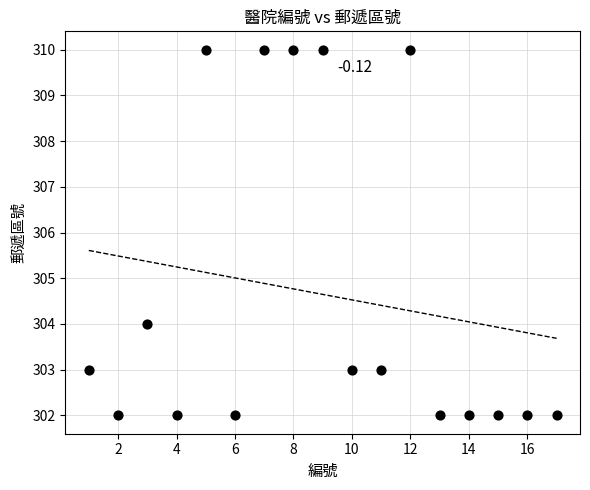

What is the range of X values (max minus min)?

16